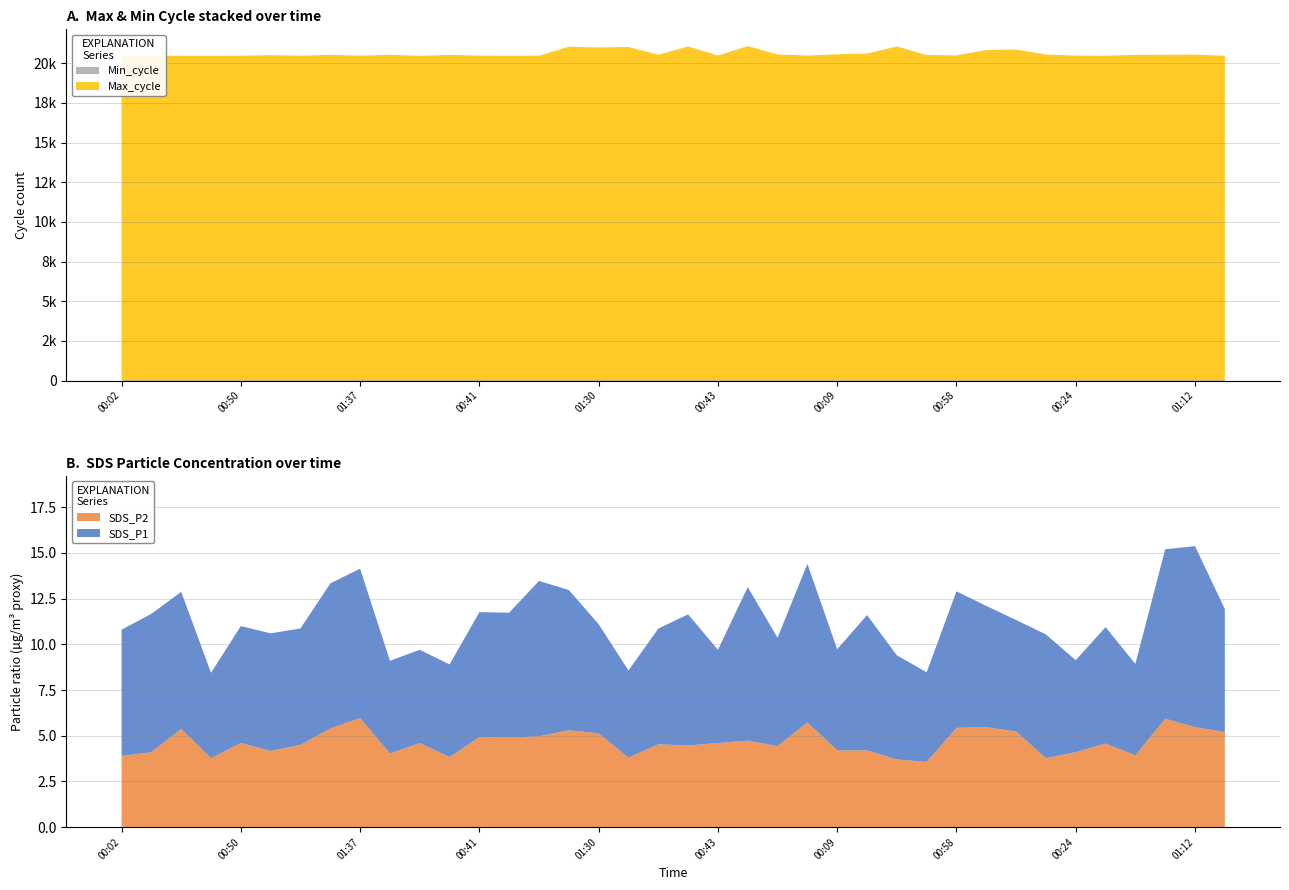

Reading right to left, what are all the values shown in this chart?

SDS_P1: 6.7	9.9	9.3	5.0	6.4	5.0	6.8	6.1	6.6	7.5	4.9	5.7	7.4	5.5	8.7	5.9	8.4	5.1	7.2	6.3	4.8	6.0	7.7	8.5	6.8	6.8	5.1	5.1	5.1	8.2	7.9	6.4	6.4	6.4	4.7	7.5	7.6	6.9
SDS_P2: 5.2	5.5	5.9	3.9	4.6	4.1	3.8	5.2	5.5	5.4	3.6	3.7	4.2	4.2	5.7	4.4	4.7	4.6	4.5	4.5	3.8	5.1	5.3	5.0	4.9	4.9	3.8	4.6	4.0	6.0	5.4	4.5	4.2	4.6	3.8	5.4	4.1	3.9
Min_cycle: 26.0	26.0	26.0	26.0	26.0	26.0	26.0	26.0	26.0	26.0	26.0	26.0	26.0	26.0	26.0	26.0	26.0	26.0	26.0	26.0	26.0	26.0	26.0	26.0	26.0	26.0	26.0	26.0	26.0	26.0	26.0	26.0	26.0	26.0	26.0	26.0	26.0	26.0
Max_cycle: 20441.0	20516.0	20504.0	20500.0	20441.0	20452.0	20519.0	20835.0	20805.0	20469.0	20488.0	21028.0	20579.0	20538.0	20453.0	20525.0	21053.0	20453.0	21028.0	20508.0	20997.0	20961.0	21012.0	20446.0	20438.0	20451.0	20497.0	20433.0	20505.0	20446.0	20503.0	20445.0	20482.0	20442.0	20437.0	20442.0	20437.0	20436.0